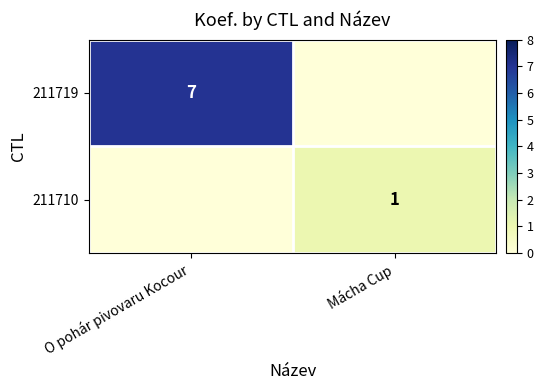

True or false: 211719 has a value of 7 at O pohár pivovaru Kocour.

True